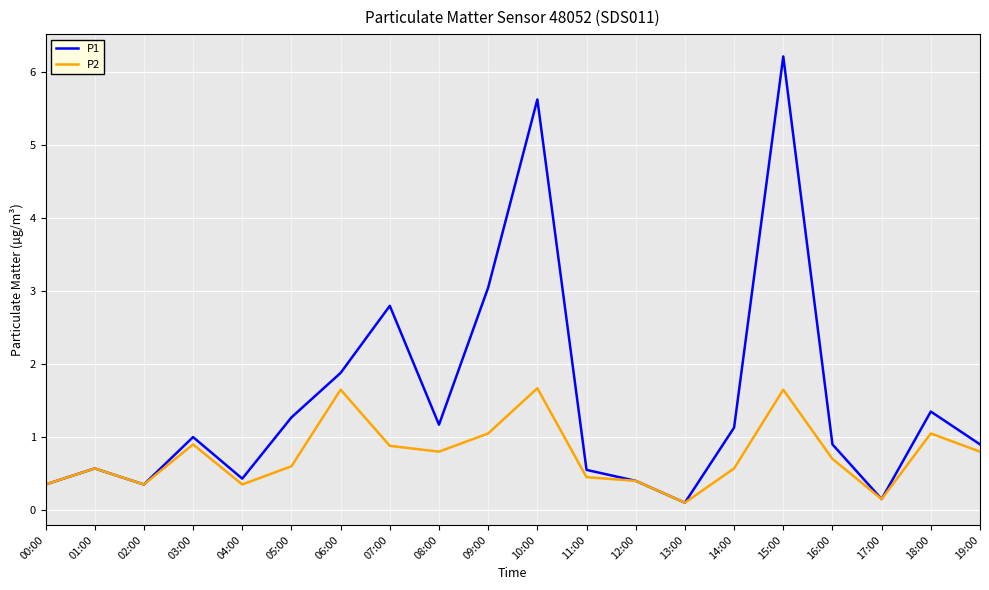

What is the total value across all series at 10:00?

7.3